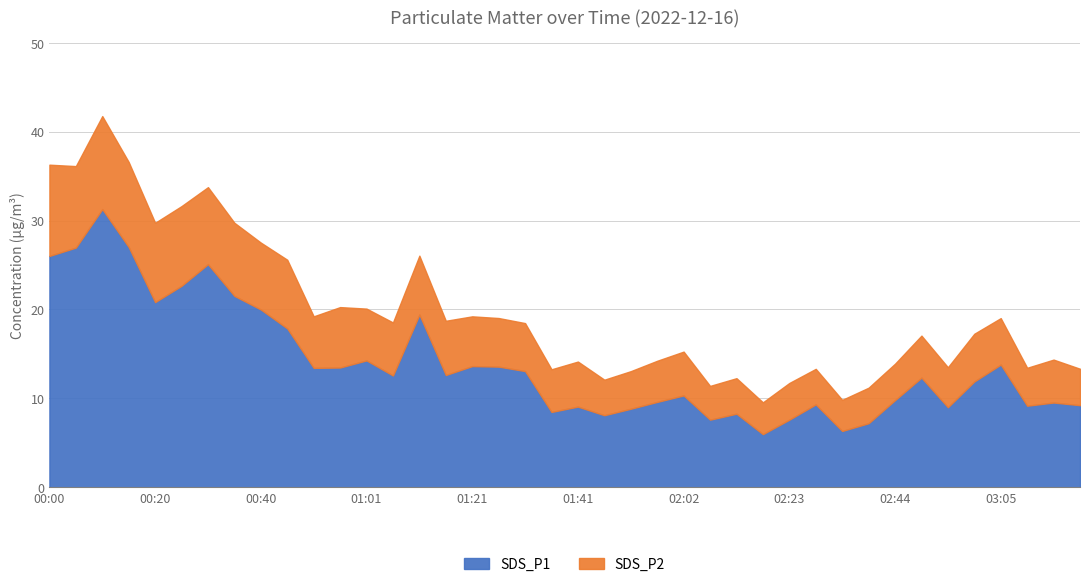

How many interior local peaks does the SDS_P2 series have?

12